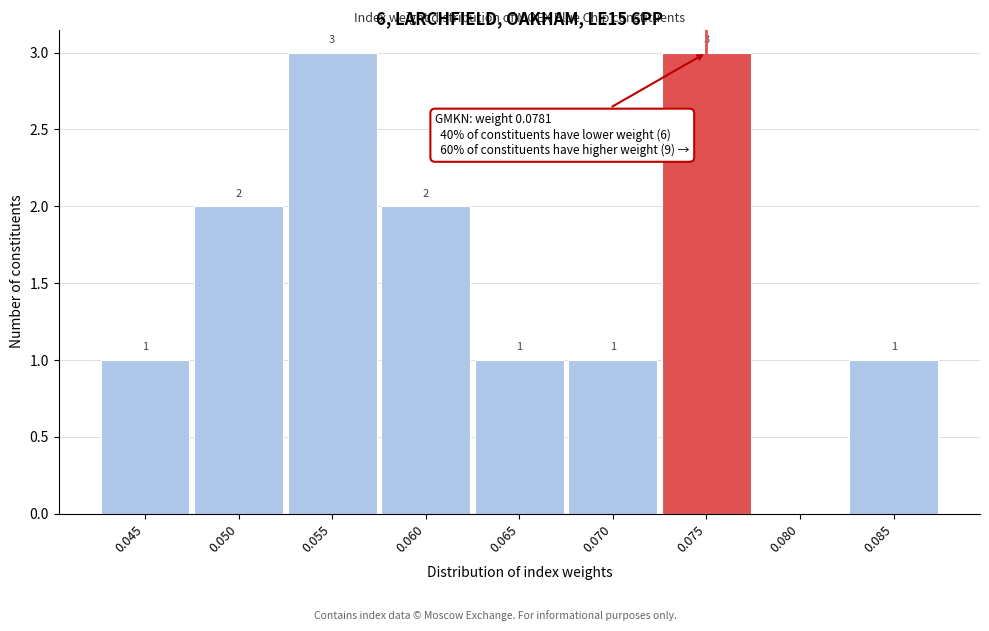

Reading left to right, what are all the values shown in this chart?

0.045=1	0.050=2	0.055=3	0.060=2	0.065=1	0.070=1	0.075=3	0.080=0	0.085=1